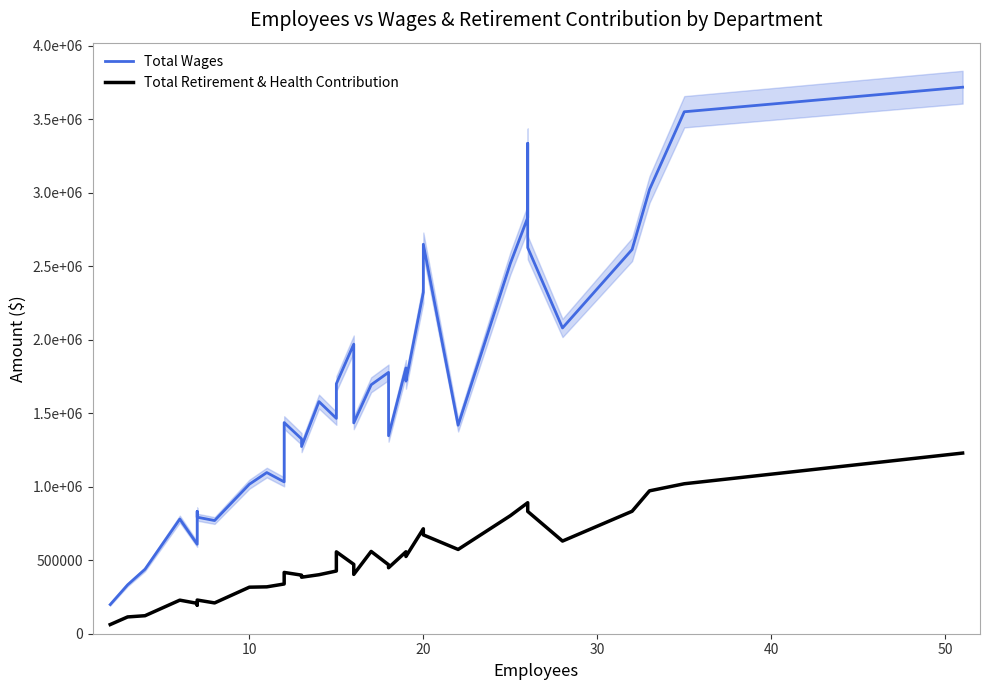

What is the highest value of the Total Wages series?

3718210